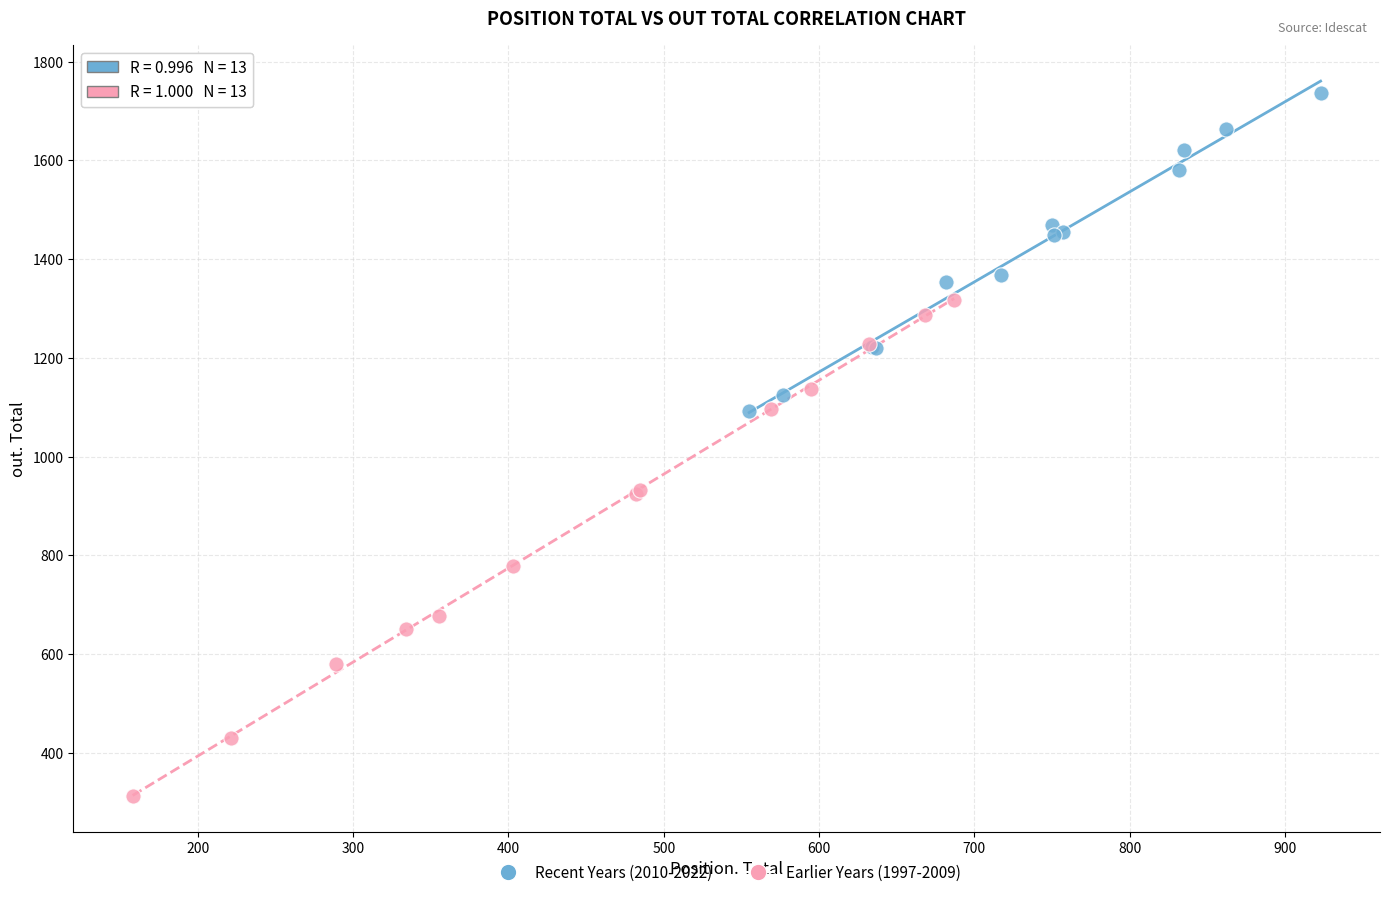

Which series has the widest spread of Y values?

Earlier Years (1997-2009)